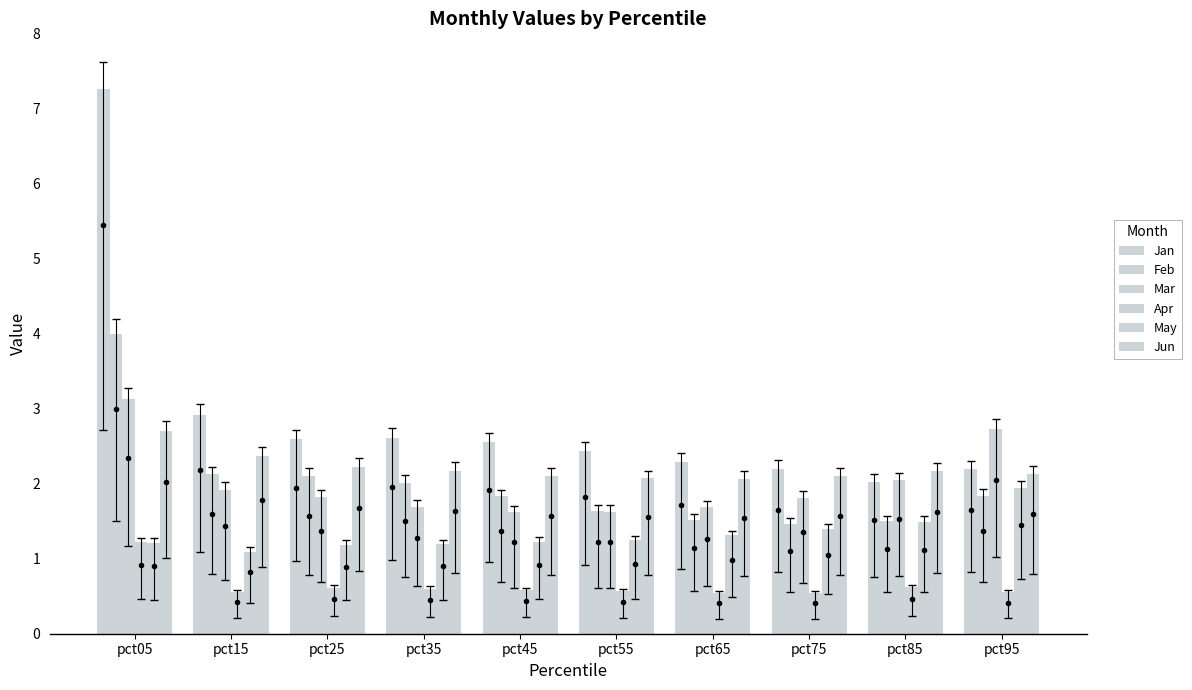

How many bars are there in total?

60